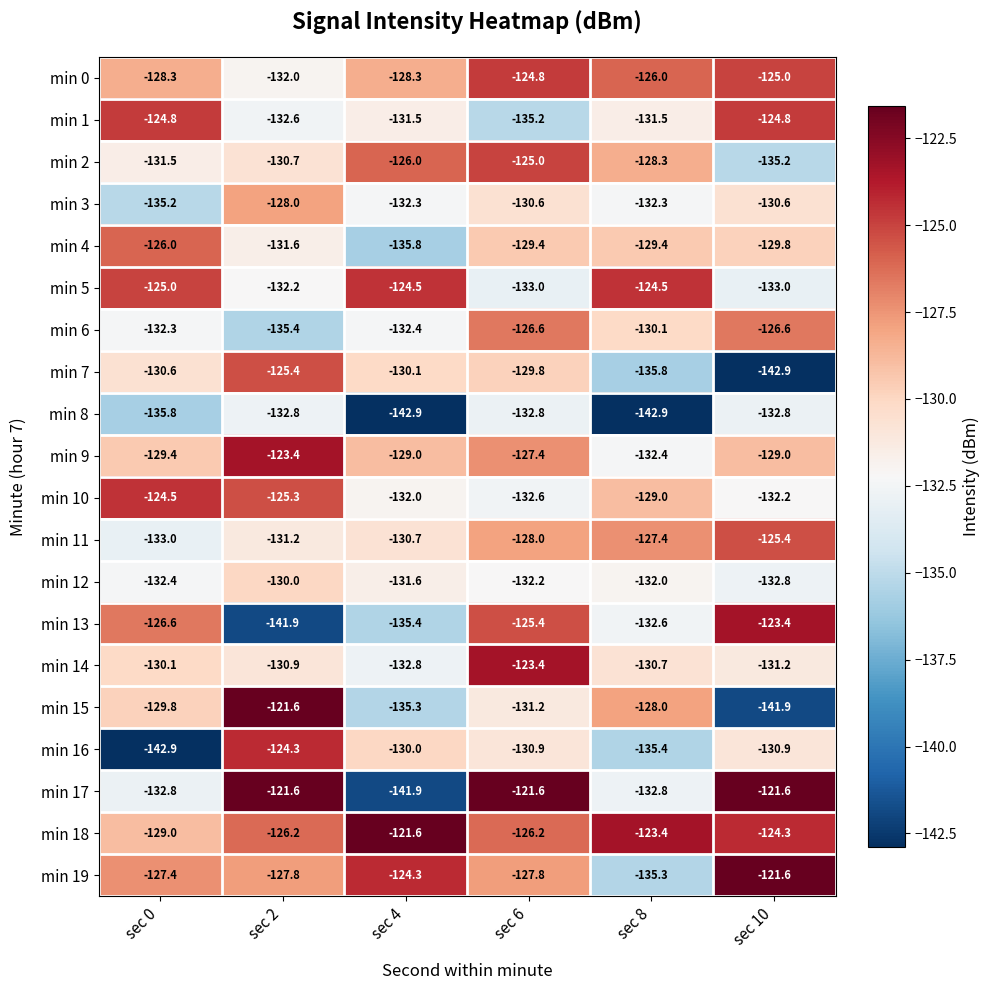

The value of min 18 at sec 6 is -126.2. True or false?

True